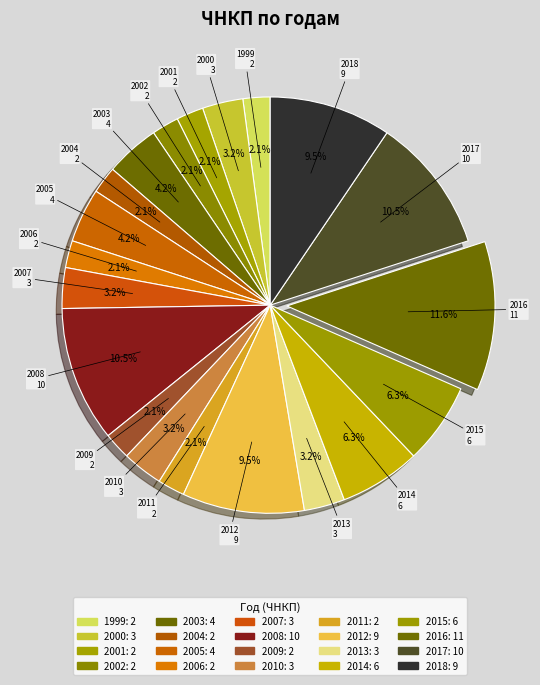

How many slices are in this pie chart?

20